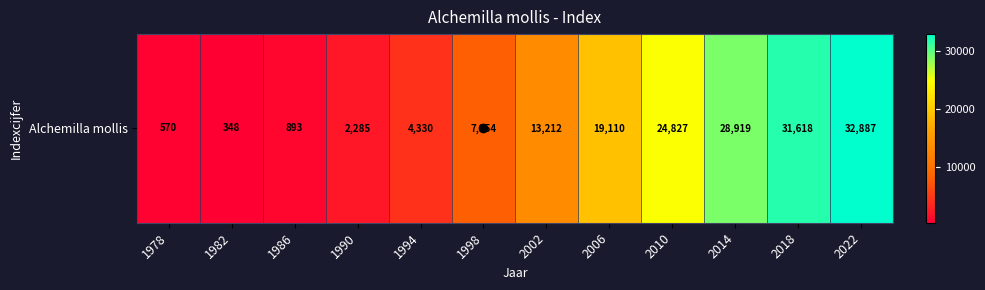

Reading left to right, list all the values displayed in this chart.

570	348	893	2285	4330	7954	13212	19110	24827	28919	31618	32887